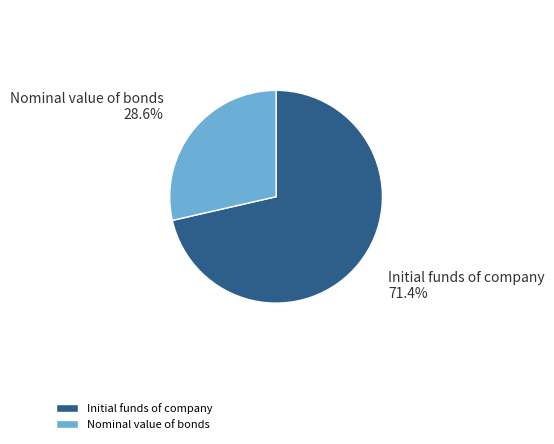

To the nearest percent, what is the combined percentage of Initial funds of company and Nominal value of bonds?

100%